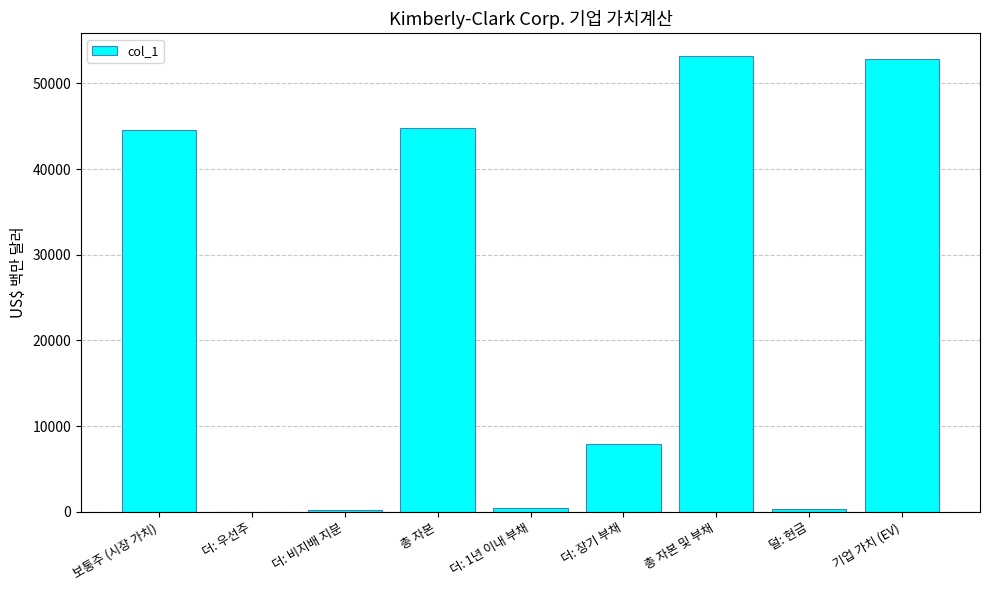

The value at 더: 장기 부채 is 11546. True or false?

False